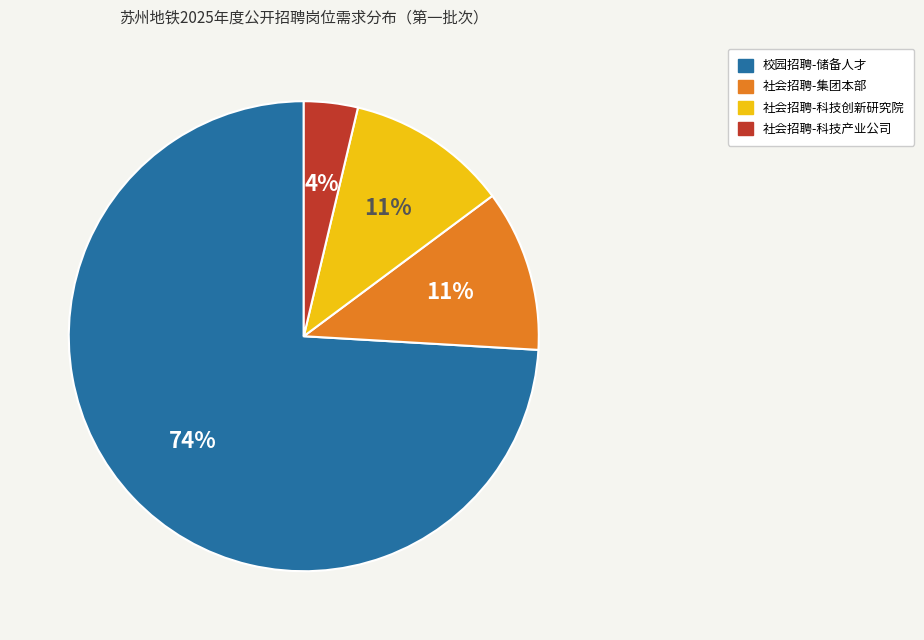

To the nearest percent, what is the difference between the largest and smallest slice percentages?

70%